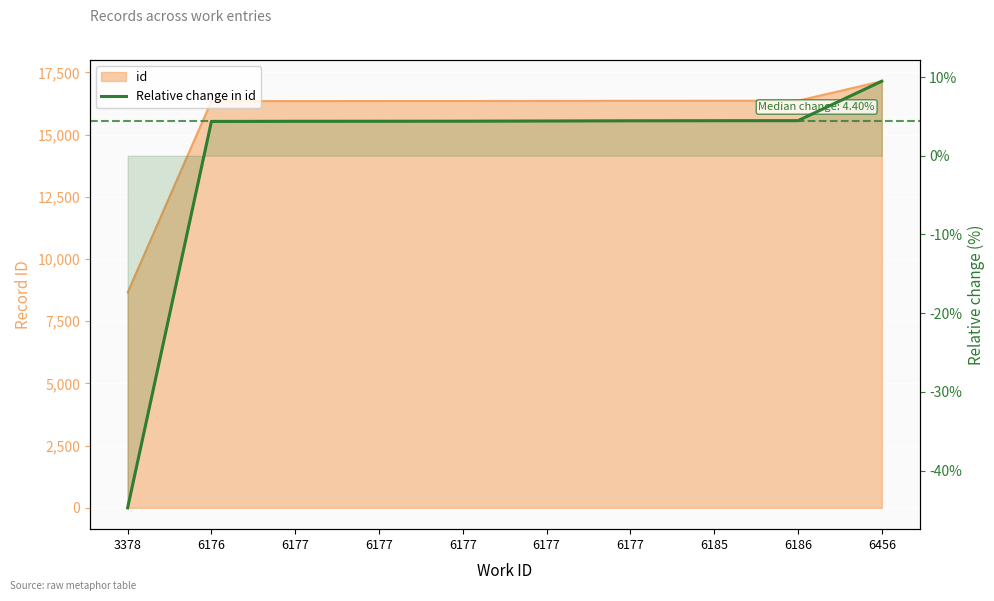

True or false: there are more than 2 points higher than both neighbors.

False